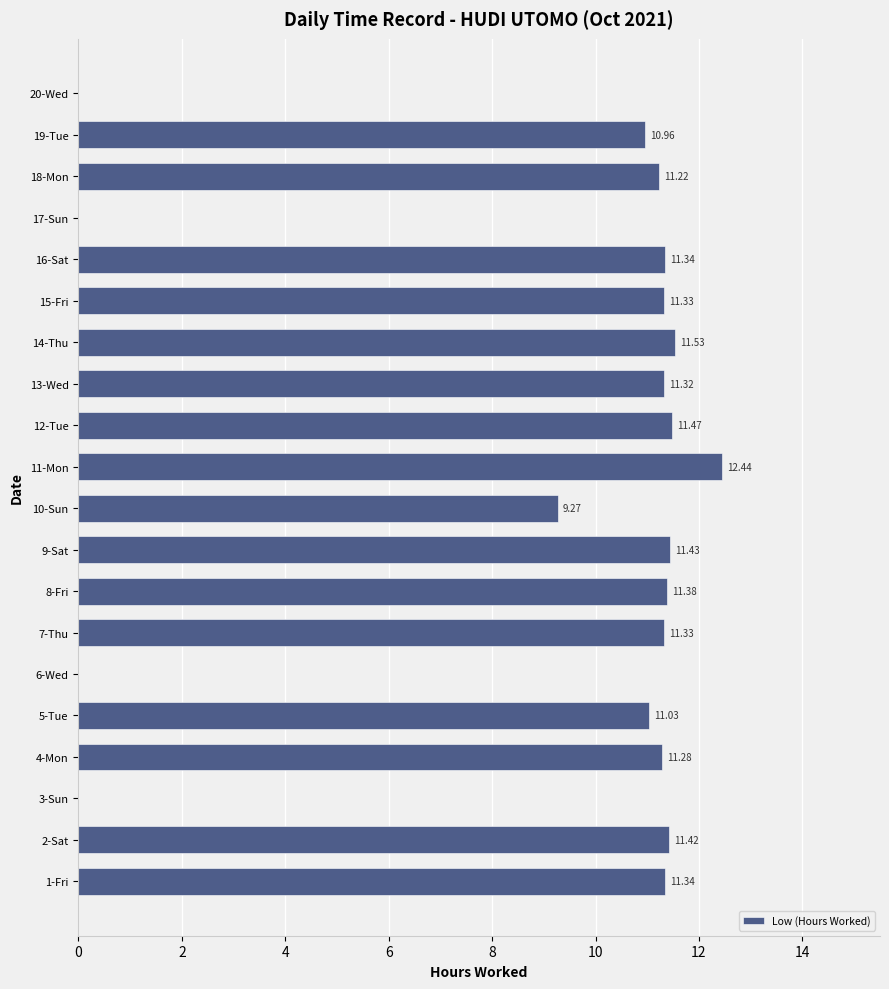

Between 15-Fri and 5-Tue, which is larger?

15-Fri